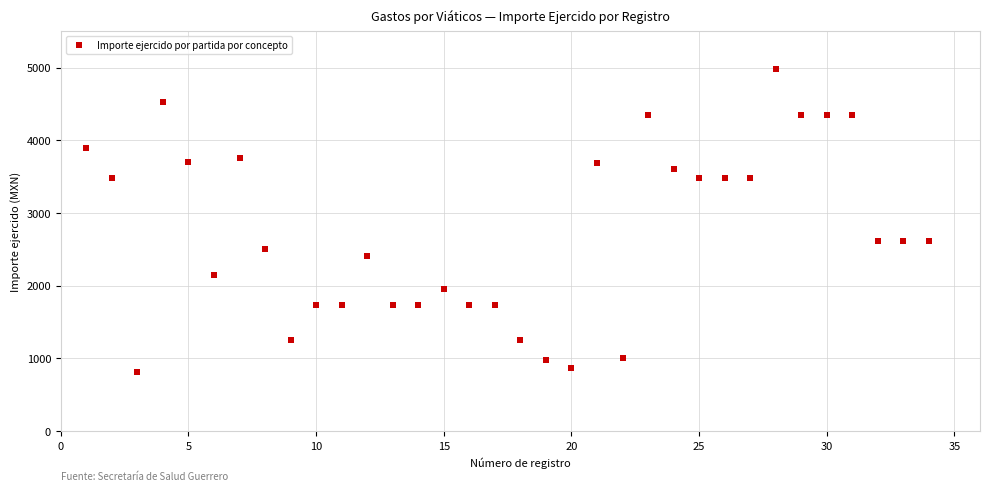

What is the range of X values (max minus min)?

33.0